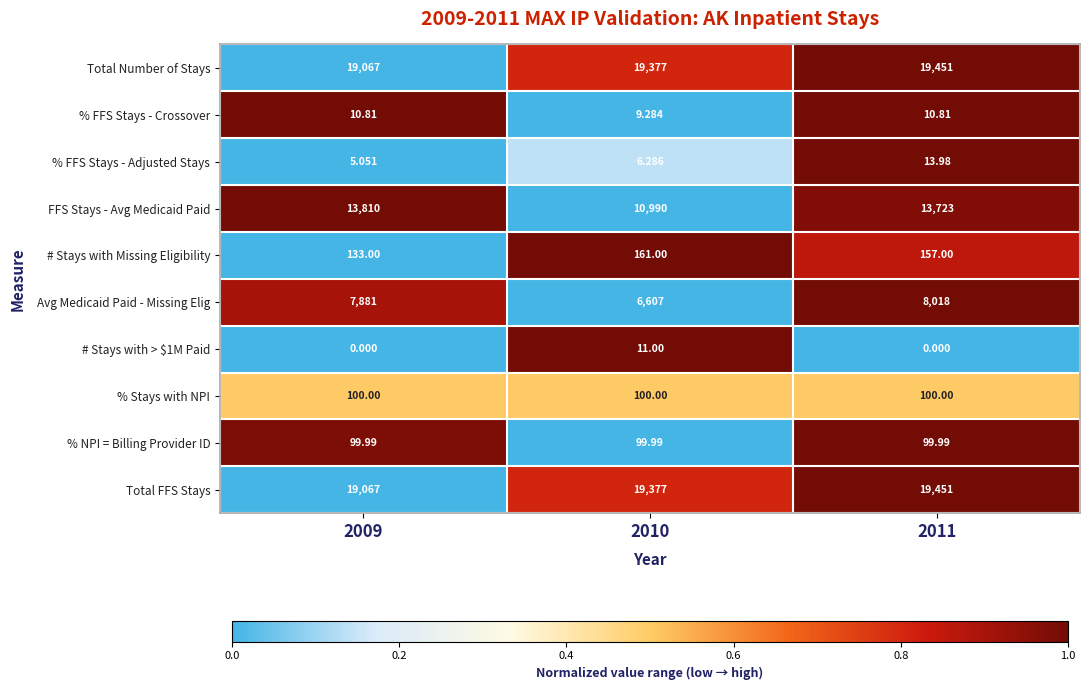

Which series changed the most between 2010 and 2011?

FFS Stays - Avg Medicaid Paid